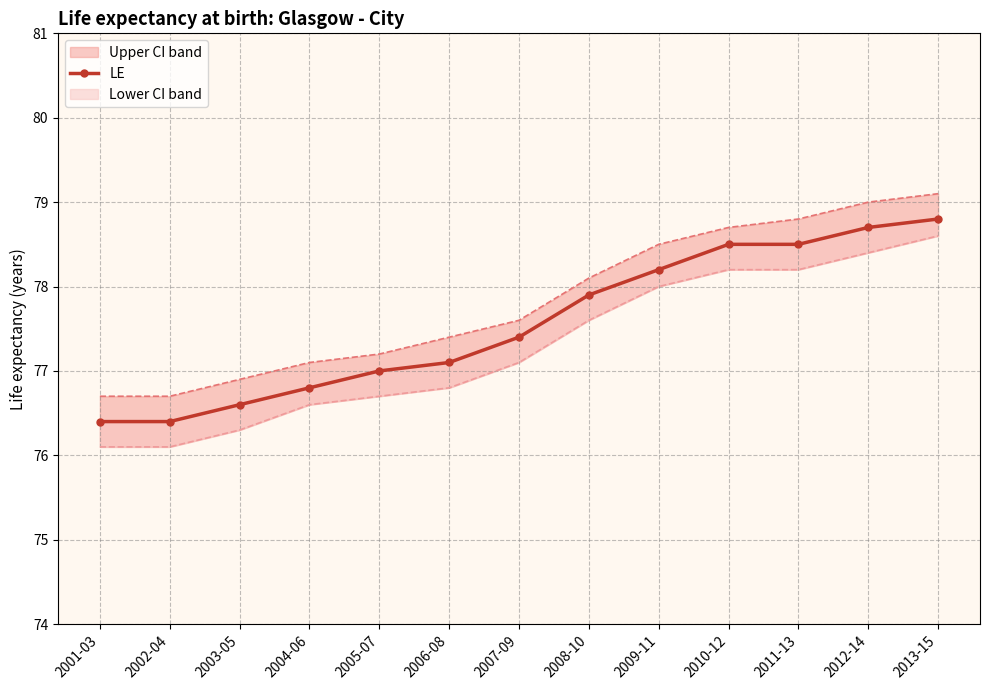

What is the label of the 11th point from the left?

2011-13